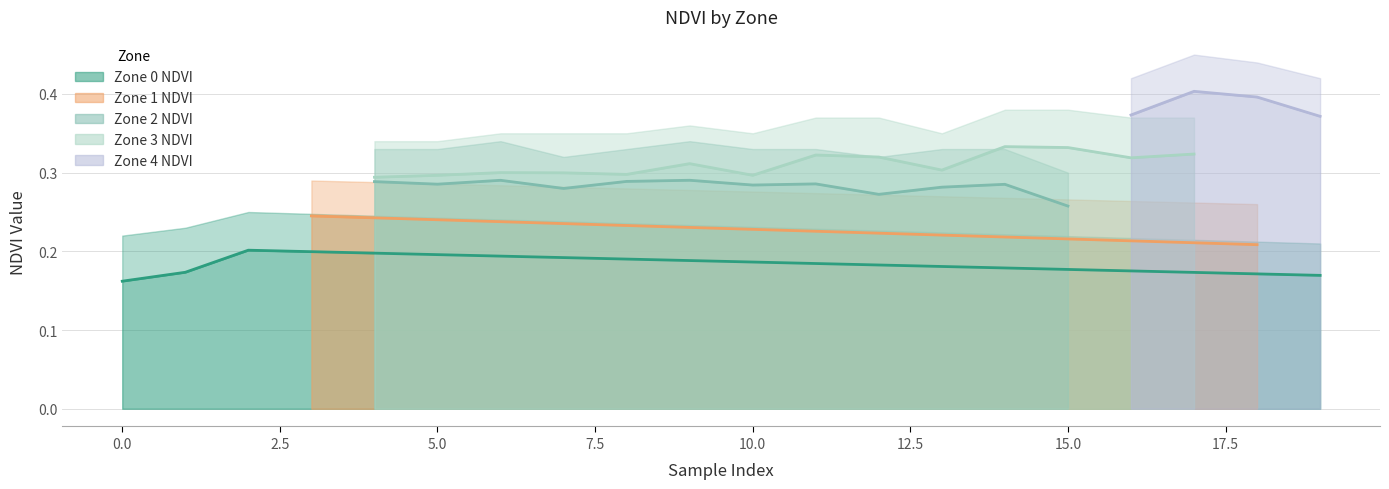

True or false: Zone 3 NDVI has a value of 0.5 at 11.

False